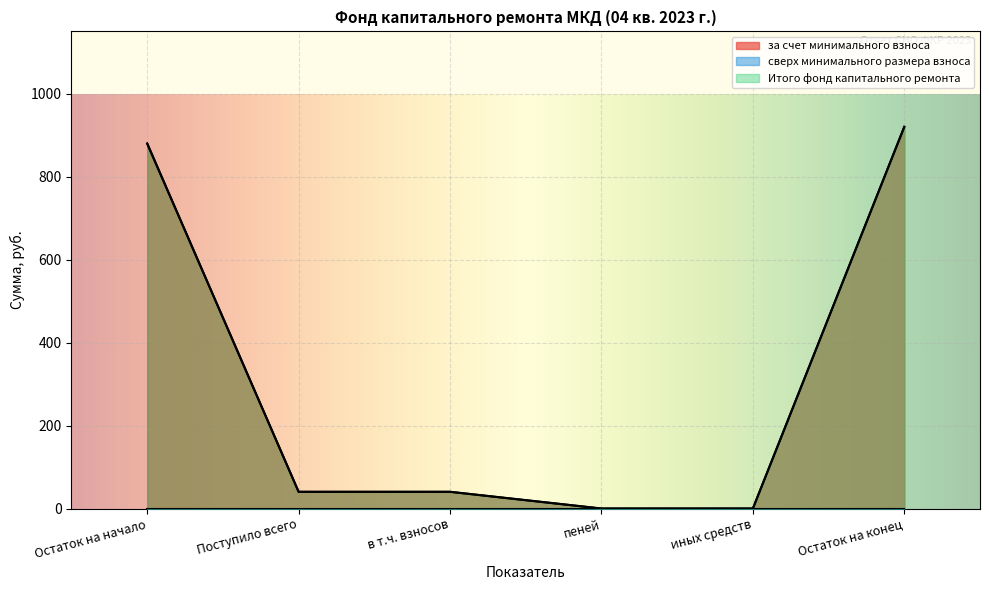

The за счет минимального взноса series shows 509.7 at иных средств. True or false?

False